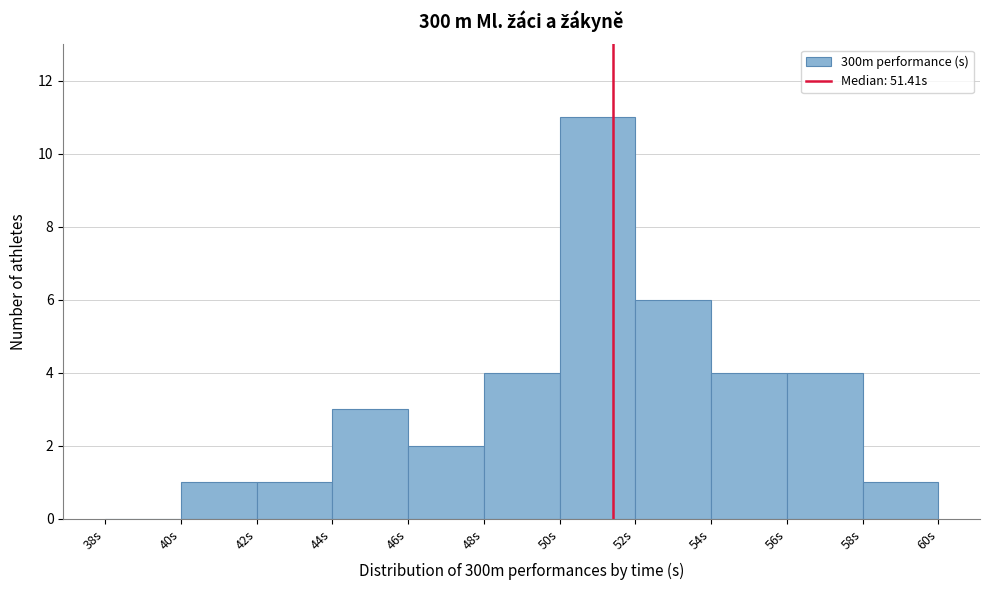

Reading left to right, transcribe this chart: for each bar, give the range it covers on the x-axis and its height. The values are not printed on the chart, so give them approximately, as read against the axis.

38 to 40: 0
40 to 42: 1
42 to 44: 1
44 to 46: 3
46 to 48: 2
48 to 50: 4
50 to 52: 11
52 to 54: 6
54 to 56: 4
56 to 58: 4
58 to 60: 1